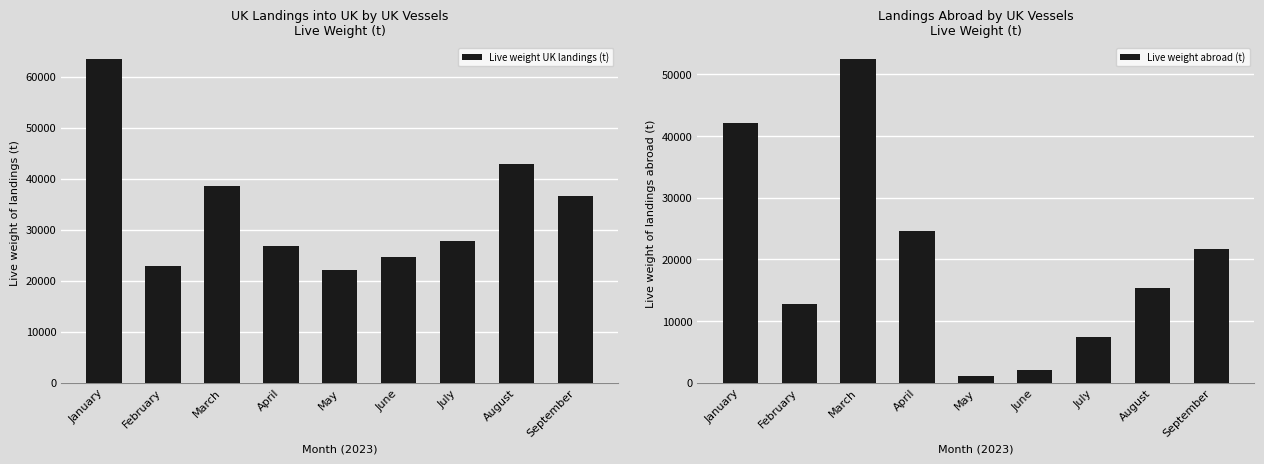

Which series has the largest total across all categories?

Live weight UK landings (t)